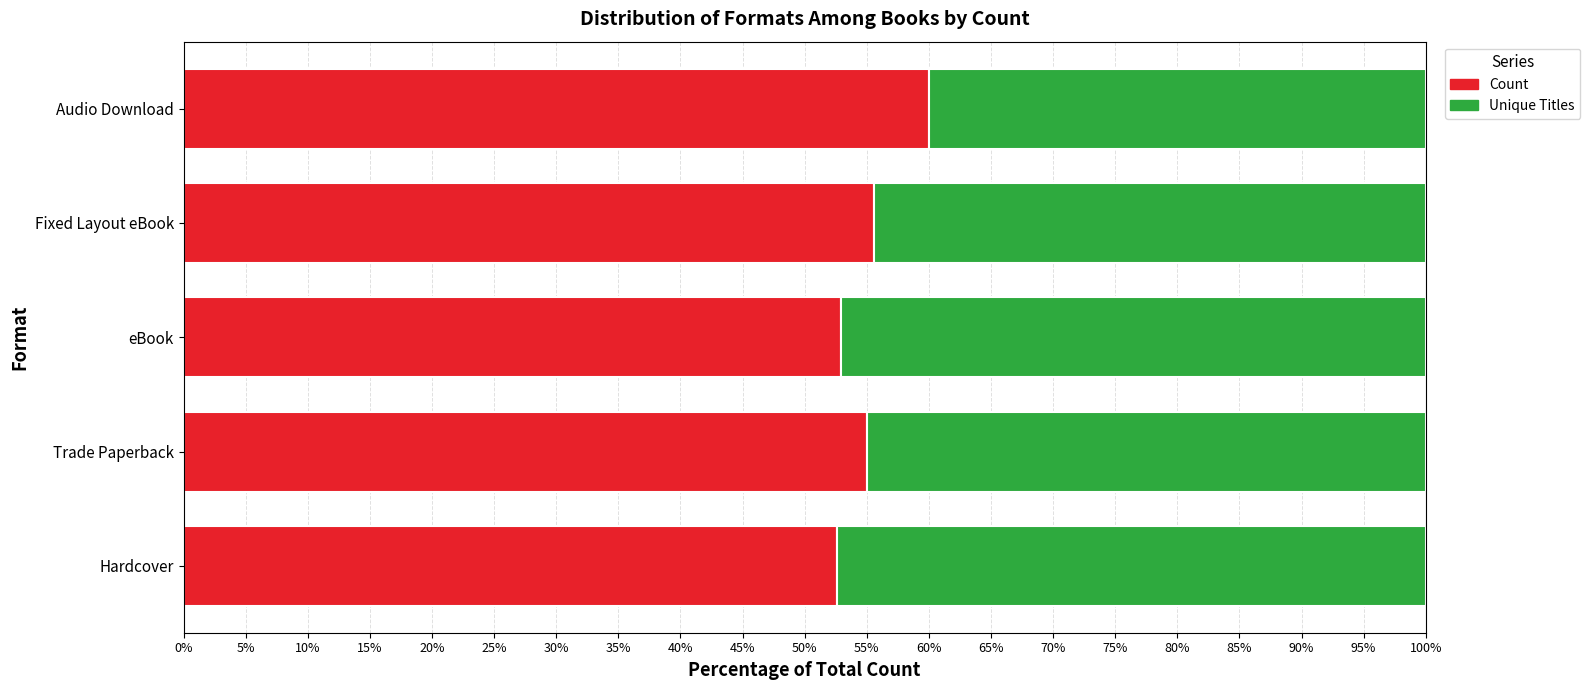

At which label does Count reach its peak?

Audio Download